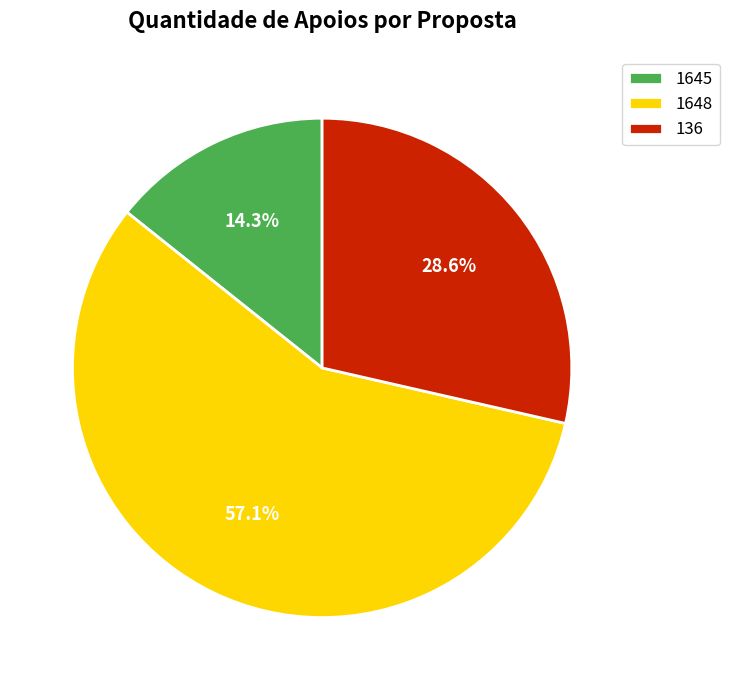

True or false: 1648 accounts for 57% of the total.

True